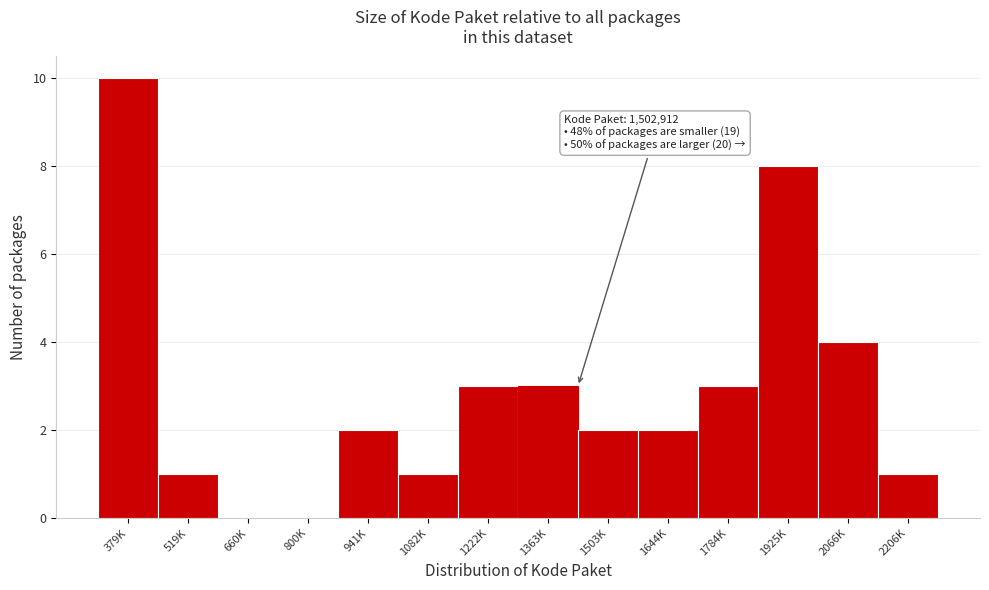

Reading left to right, list all the values displayed in this chart.

379K=10	519K=1	660K=0	800K=0	941K=2	1082K=1	1222K=3	1363K=3	1503K=2	1644K=2	1784K=3	1925K=8	2066K=4	2206K=1